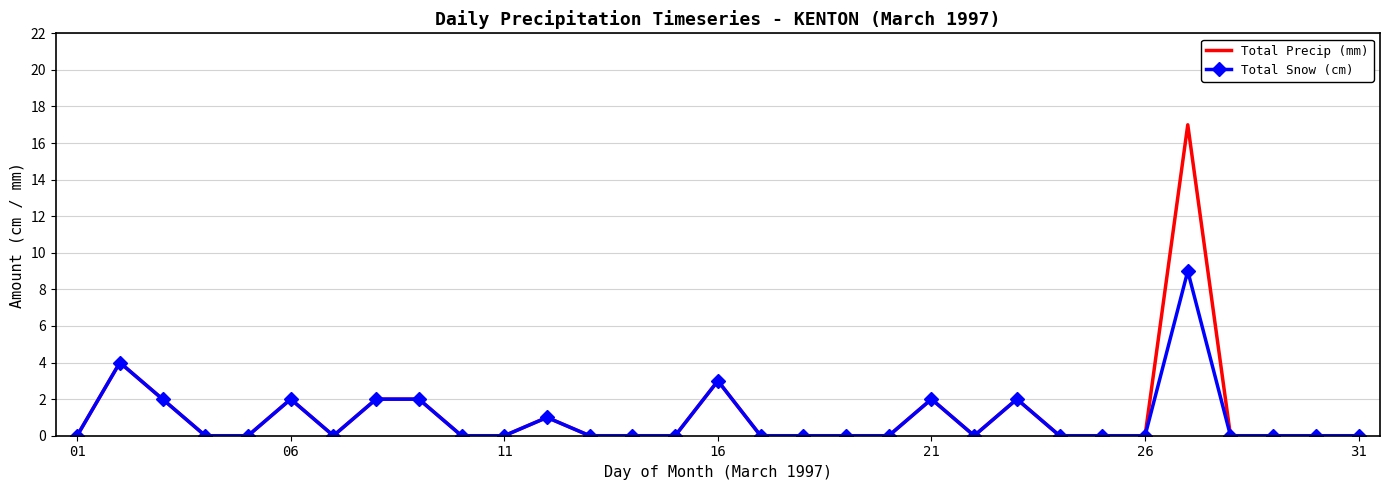

Rank the series by their maximum value, from highest to lowest.

Total Precip (mm), Total Snow (cm)